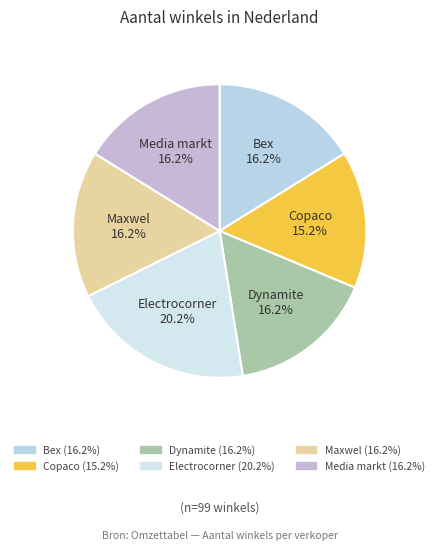

How many slices are in this pie chart?

6